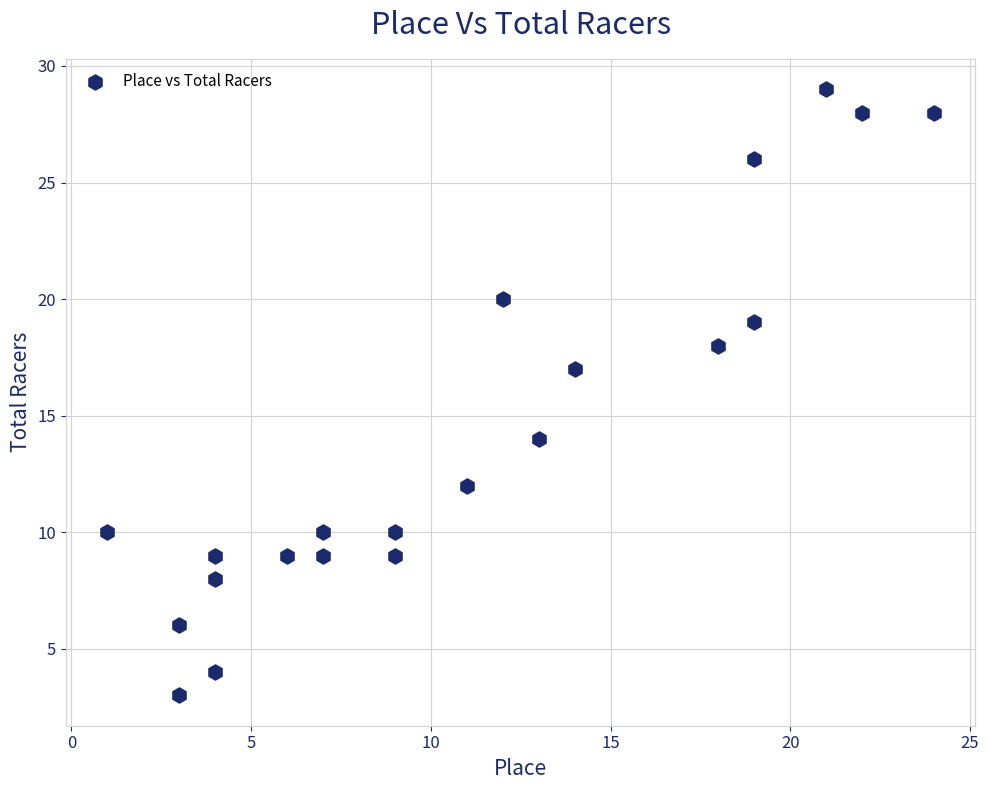

What Y value in the scatter plot is closest to 16?

17